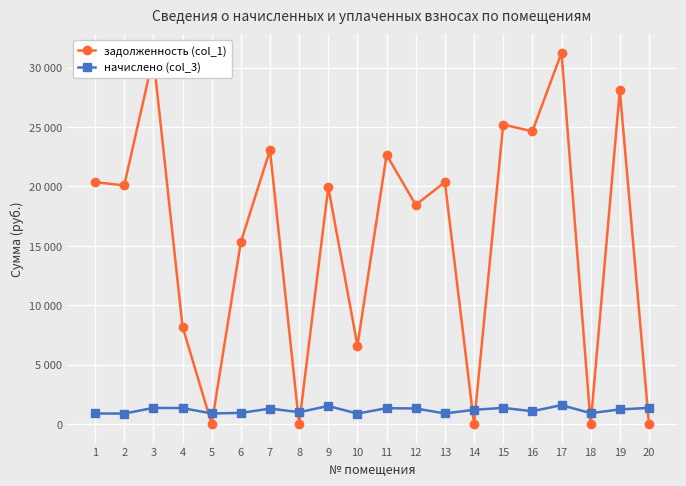

What are all the series names shown in the legend?

задолженность (col_1), начислено (col_3)